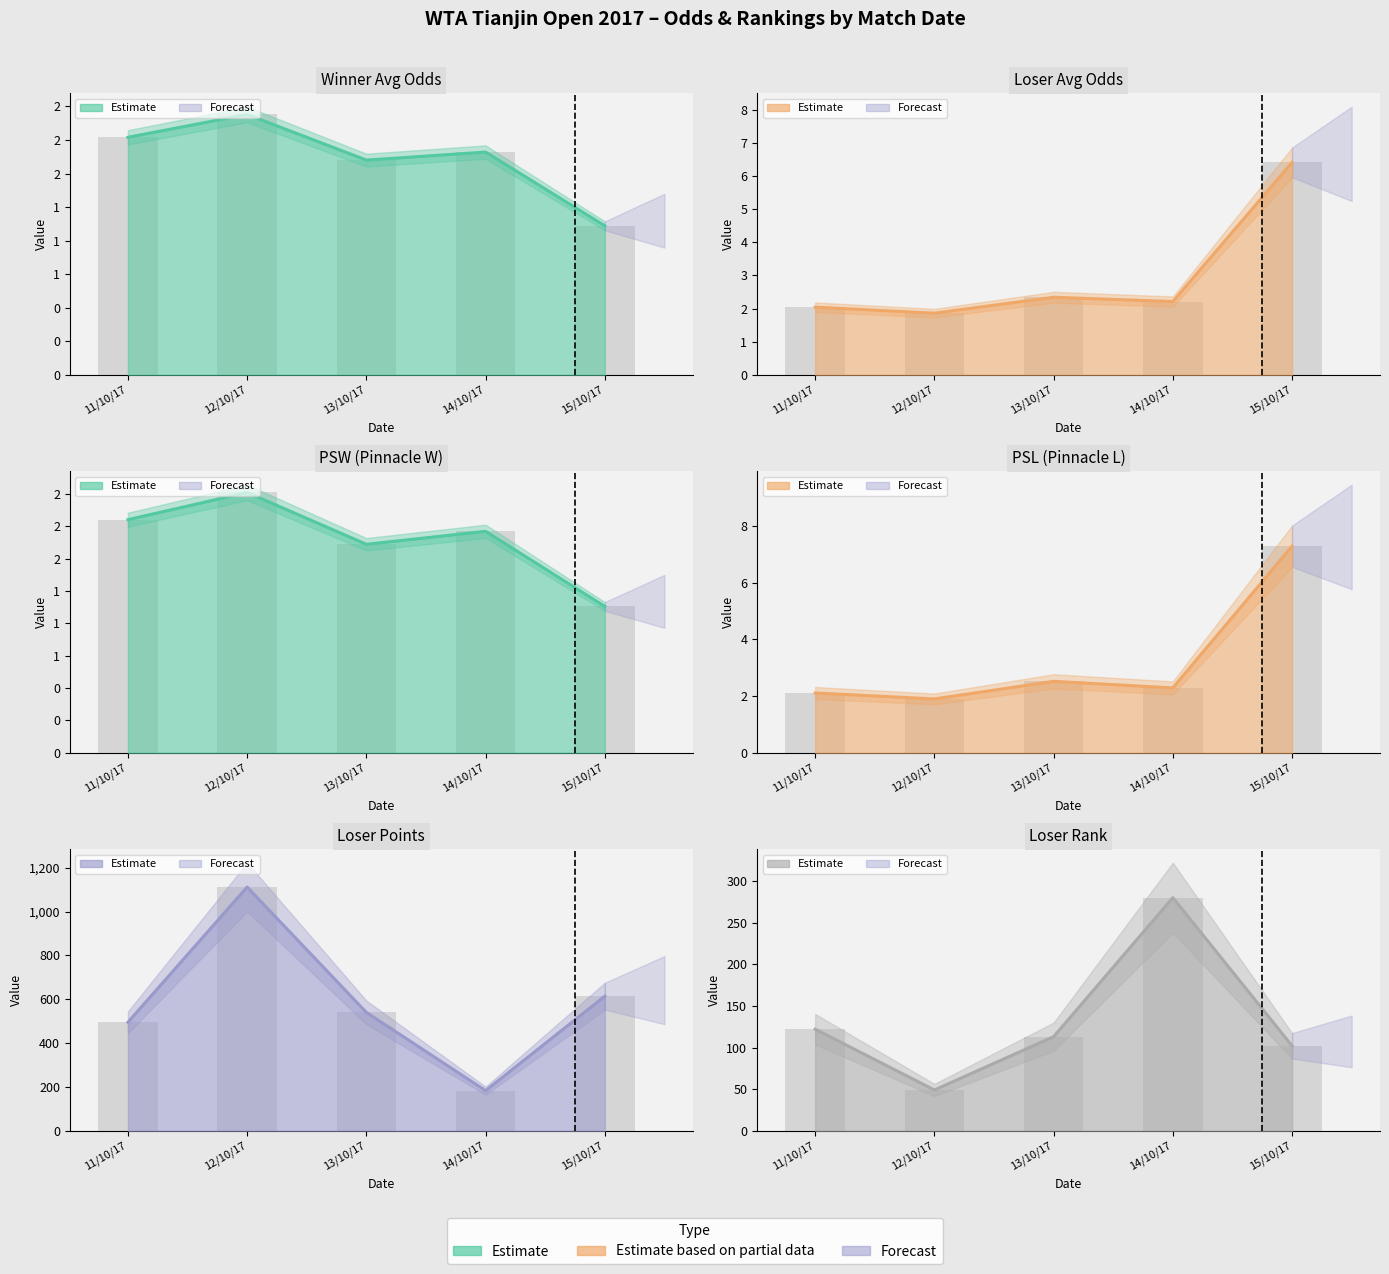

What is the total value across all series at 13/10/17?

661.1